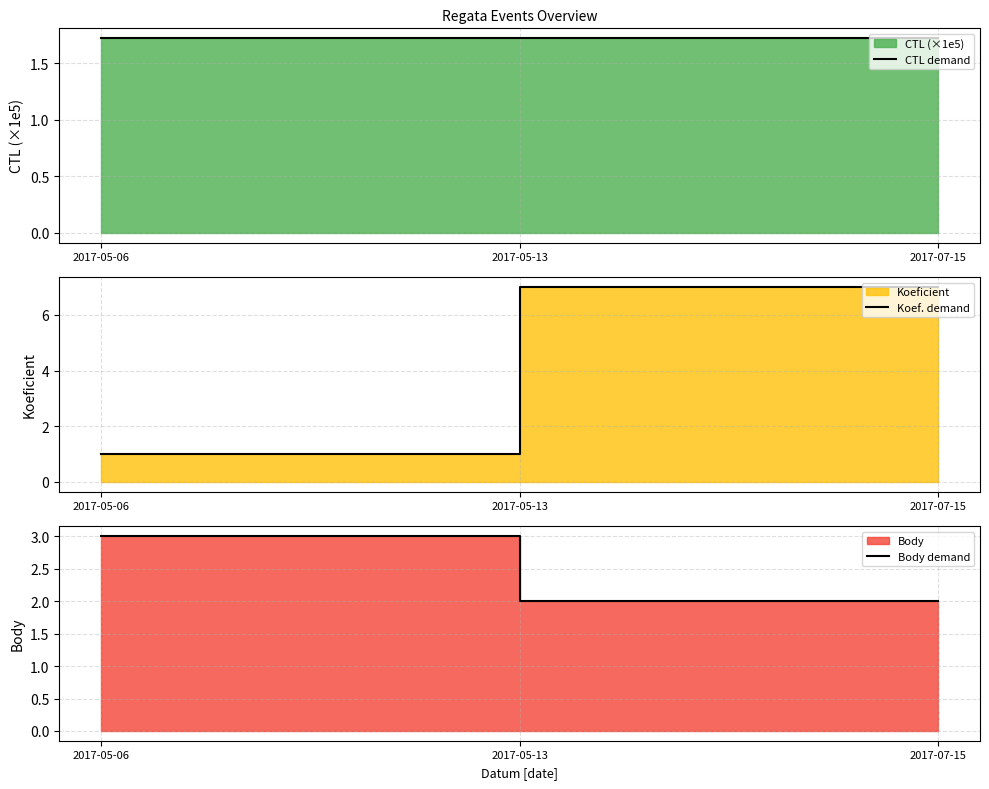

What is the approximate value of Koef. demand at 2017-07-15?

7.0